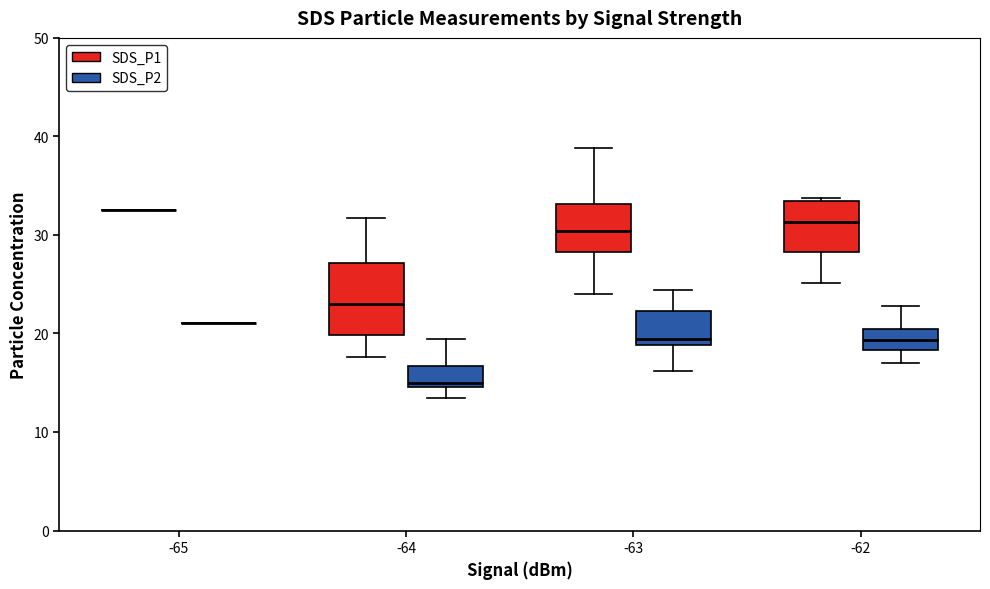

Reading left to right, read every box against the y-axis: the position of its median line, the range the box covers, and the ends of its whiskers. The values are not printed on the chart, so give them approximately, as read against the axis.

-65 (SDS_P1): box collapsed to a line at 33, whiskers 33 to 33
-65 (SDS_P2): box collapsed to a line at 21, whiskers 21 to 21
-64 (SDS_P1): median 23, box 20 to 27, whiskers 18 to 32
-64 (SDS_P2): median 15 (just above the box's lower edge), box 15 to 17, whiskers 13 to 19
-63 (SDS_P1): median 30, box 28 to 33, whiskers 24 to 39
-63 (SDS_P2): median 19 (just above the box's lower edge), box 19 to 22, whiskers 16 to 24
-62 (SDS_P1): median 31, box 28 to 33, whiskers 25 to 34
-62 (SDS_P2): median 19, box 18 to 21, whiskers 17 to 23